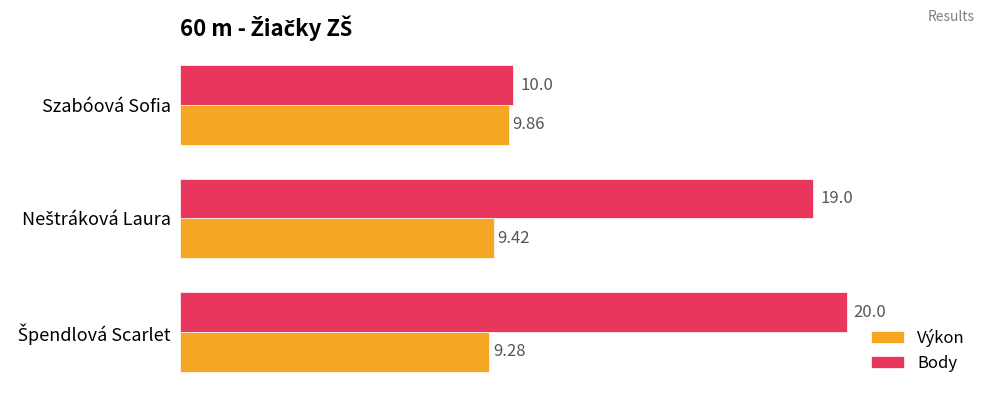

Is the value of Body at Szabóová Sofia greater than the value of Výkon at Szabóová Sofia?

Yes